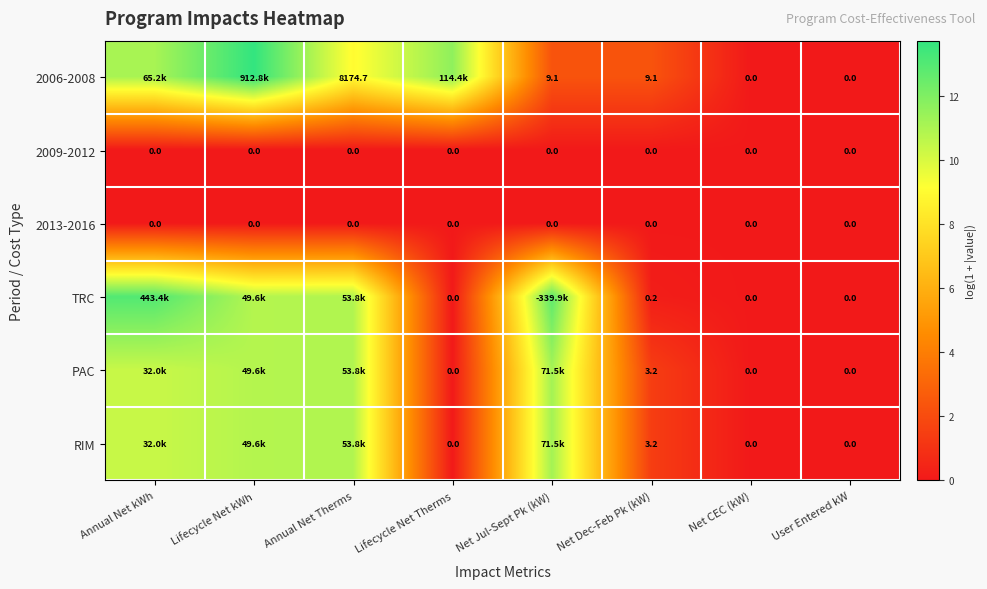

Is the value of TRC at User Entered kW greater than the value of 2006-2008 at Net Dec-Feb Pk (kW)?

No